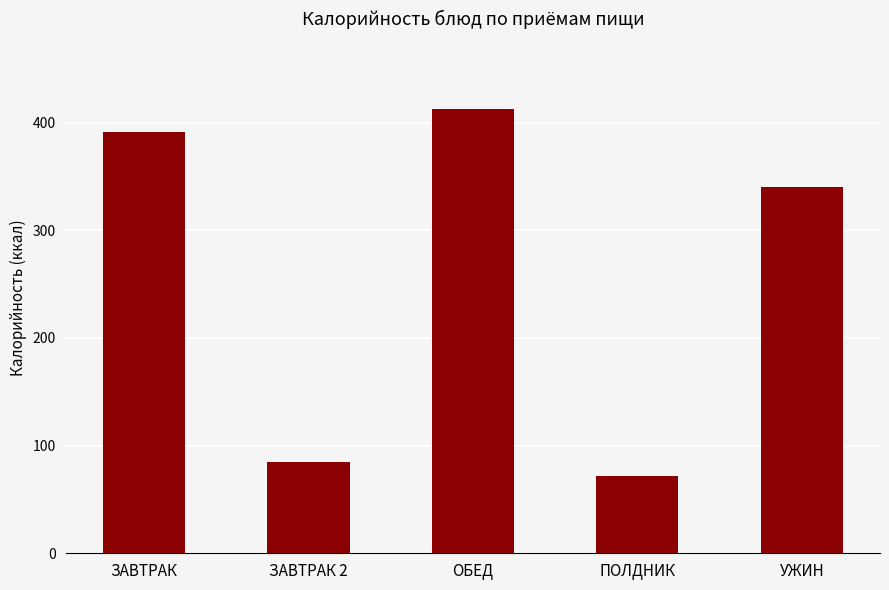

At which label is the value closest to 242?

УЖИН